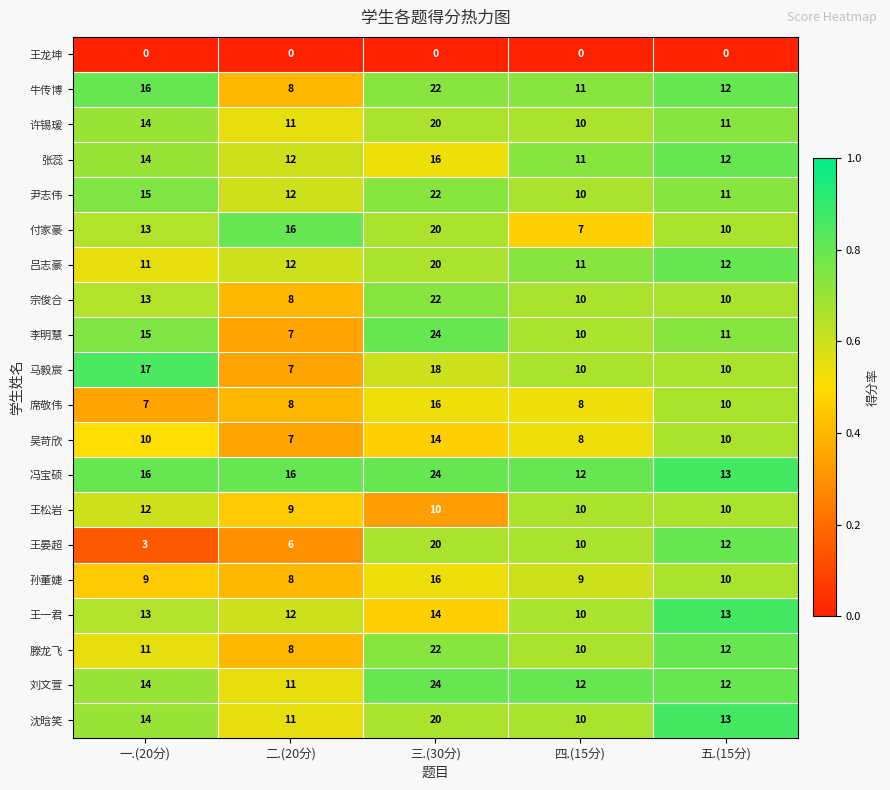

What is the total value across all series at 三.(30分)?

364